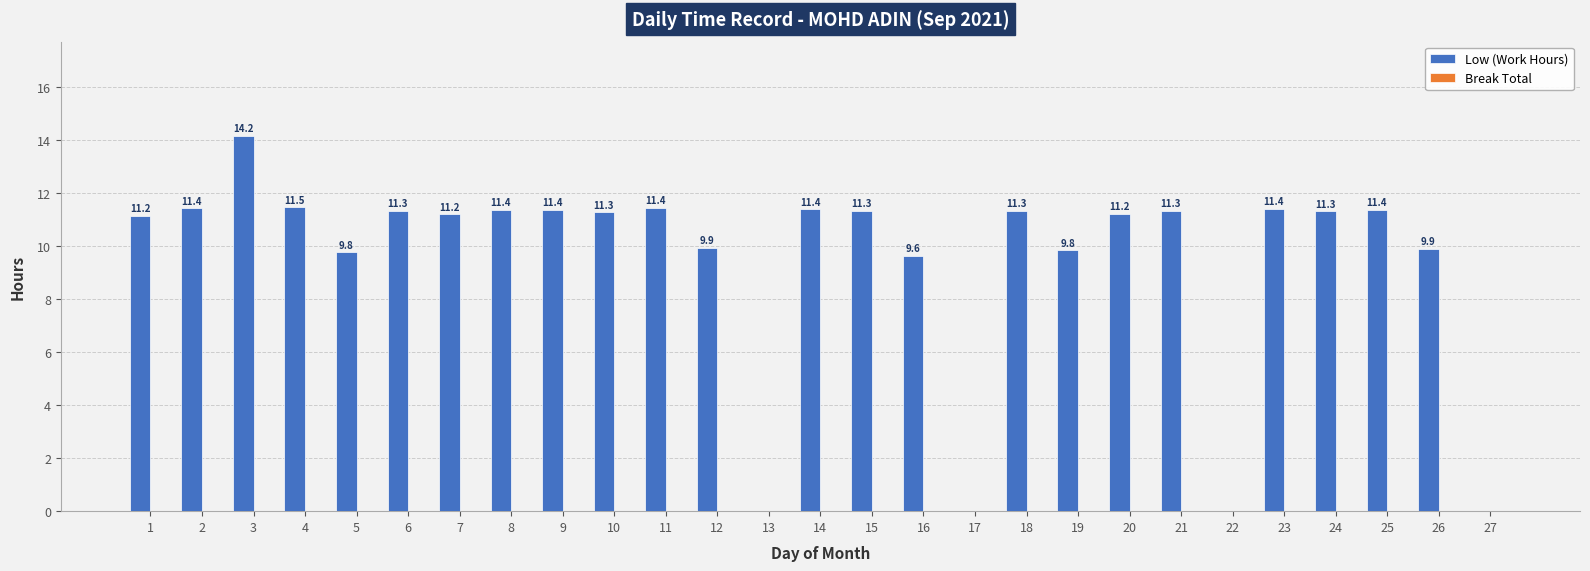

What is the maximum value shown in the chart?

14.2